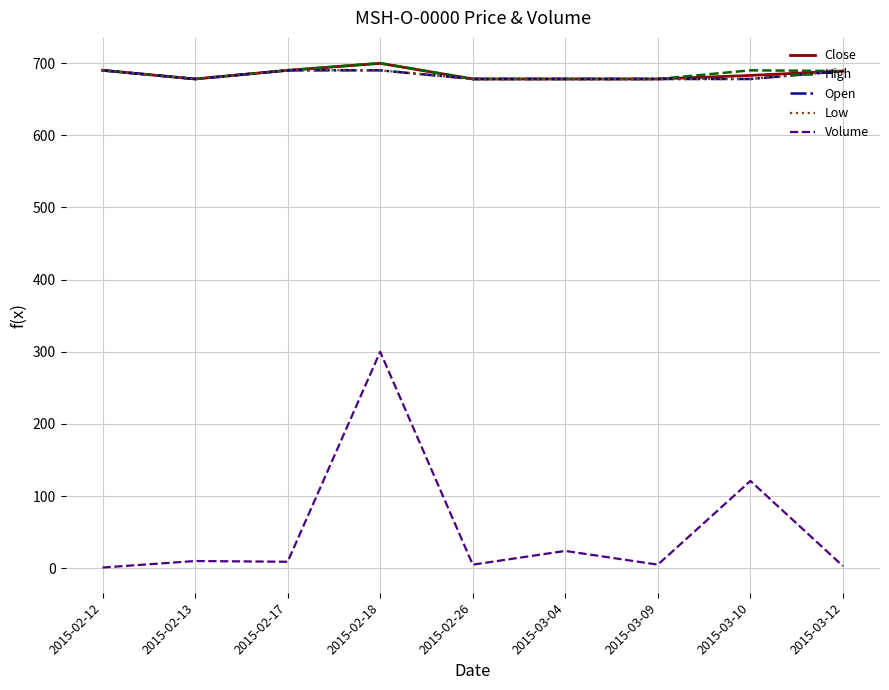

What is the label of the 7th point from the left?

2015-03-09